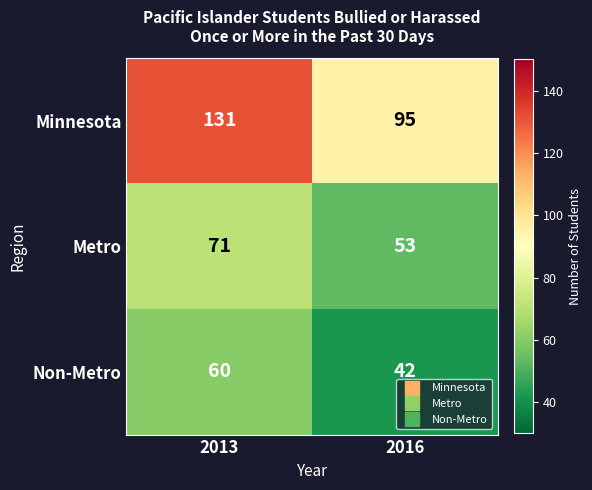

At which category is the sum across all series the highest?

2013